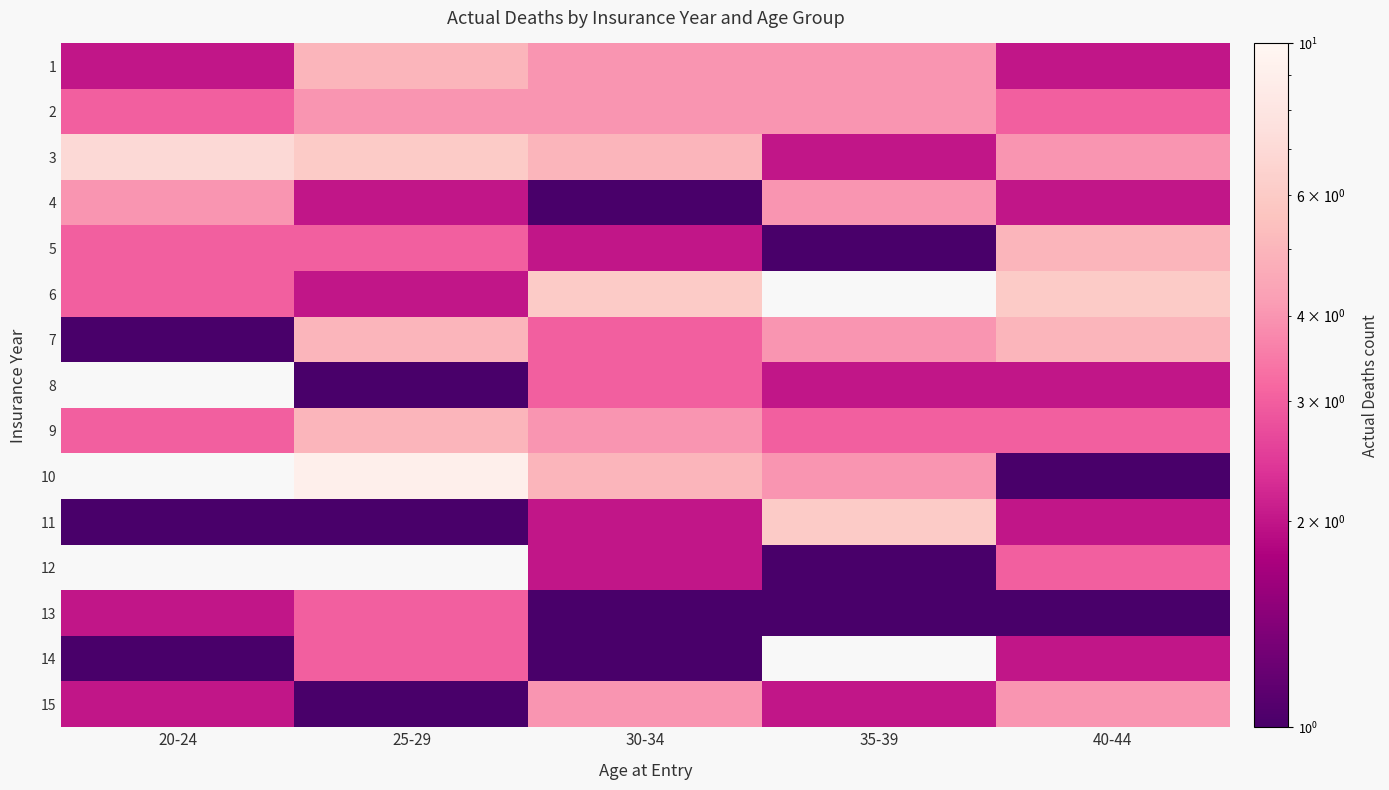

What is the sum of all 3 values?

24.0